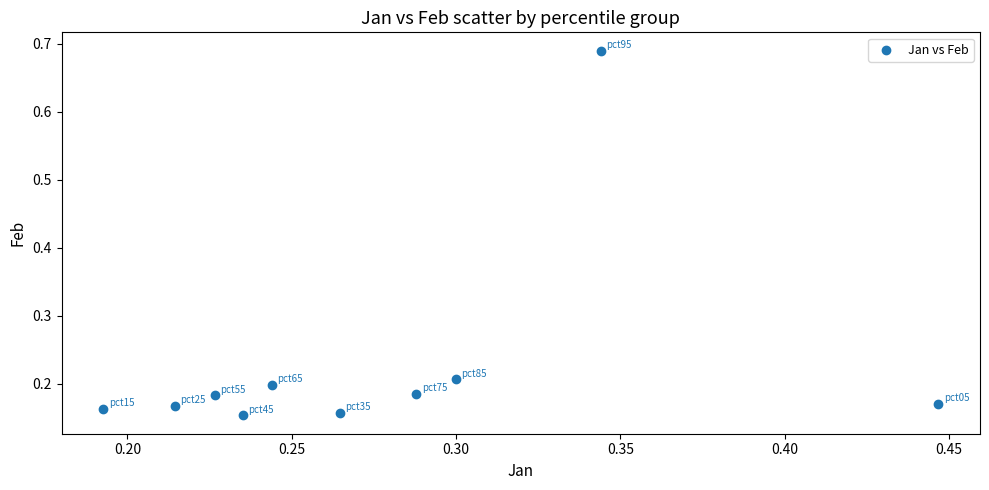

What is the range of X values (max minus min)?

0.3